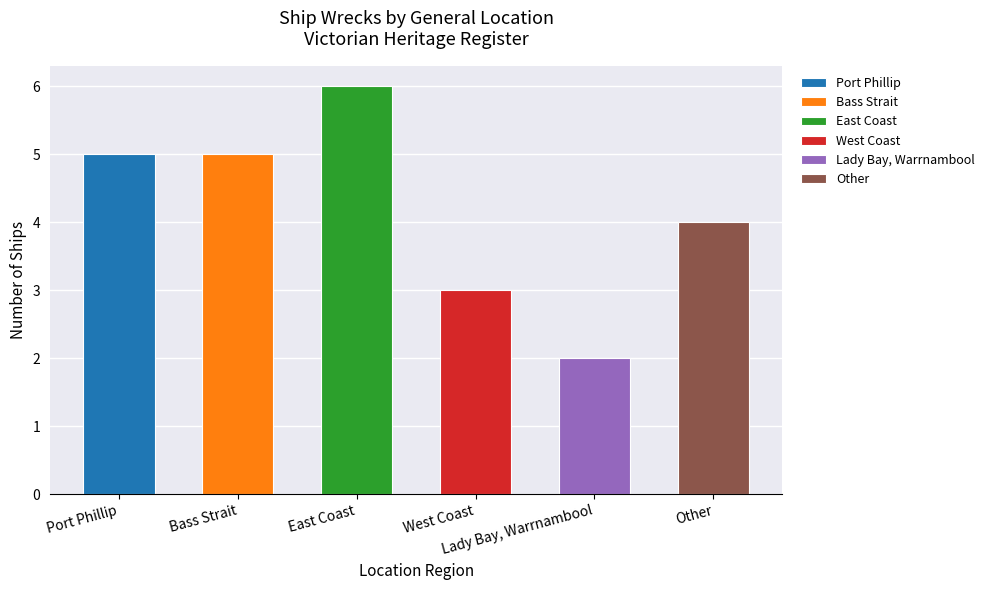

What is the maximum value shown in the chart?

6